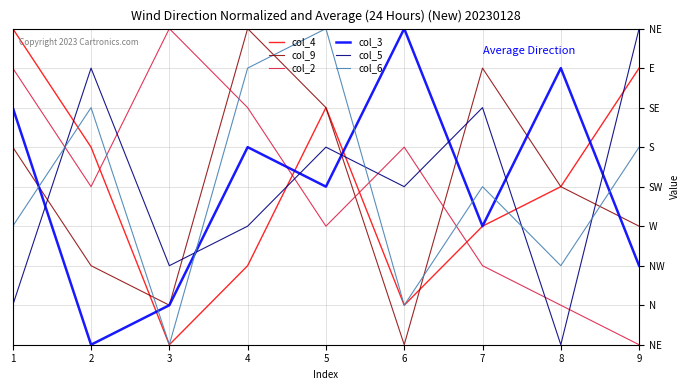

Does the chart have visible grid lines?

Yes